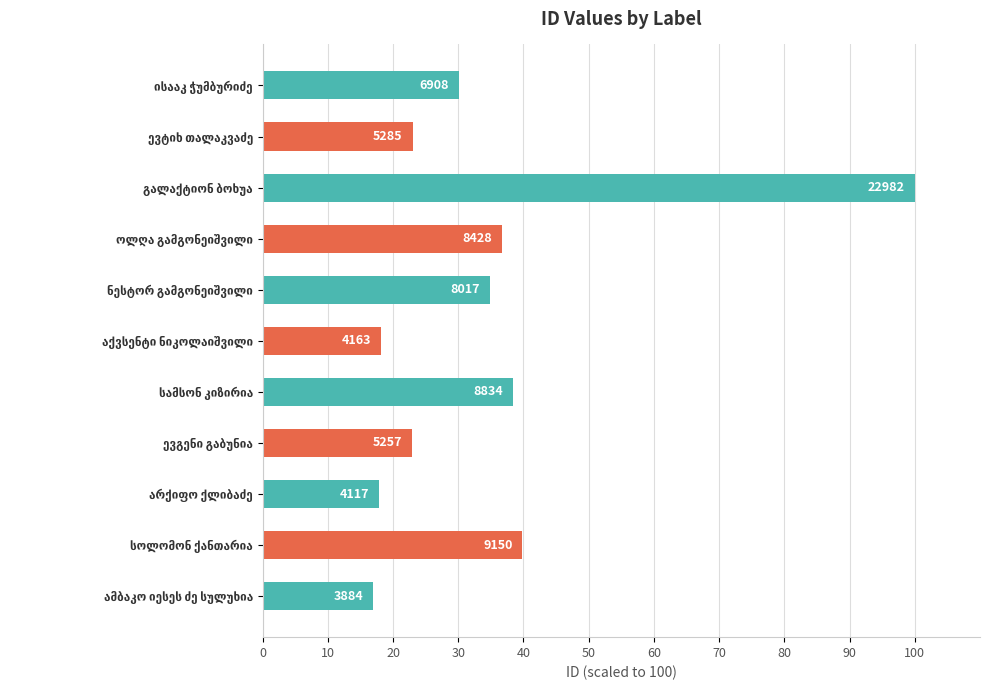

What is the difference between the maximum and second lowest values?

82.1